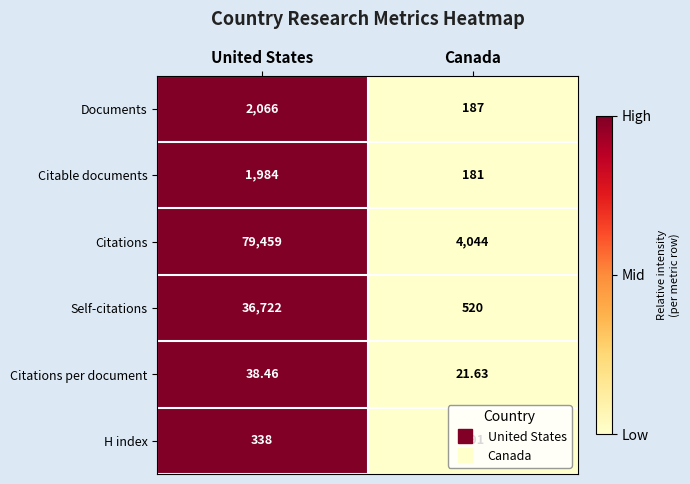

At which label does Self-citations reach its peak?

United States